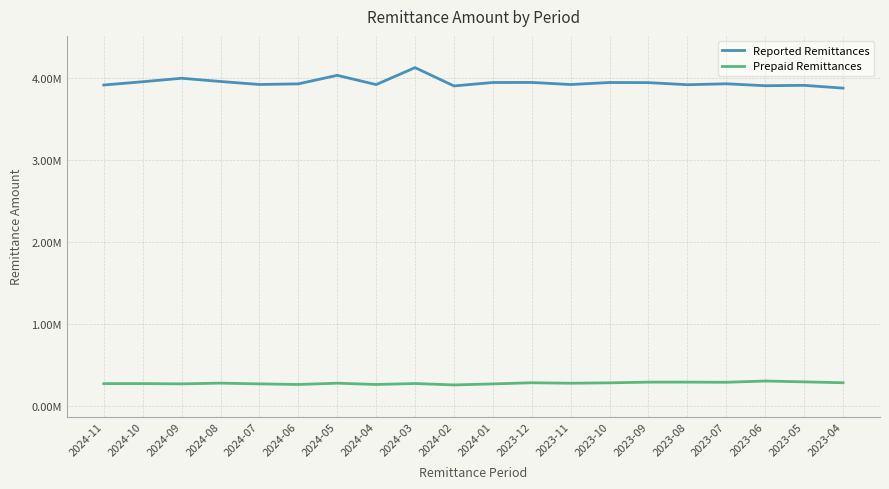

What are all the series names shown in the legend?

Reported Remittances, Prepaid Remittances